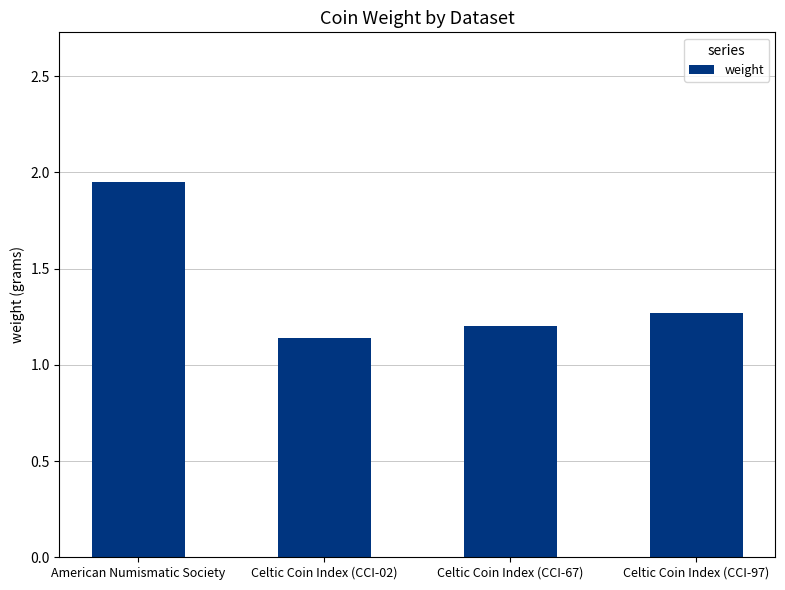

Which category has the lowest value across all series?

Celtic Coin Index (CCI-02)